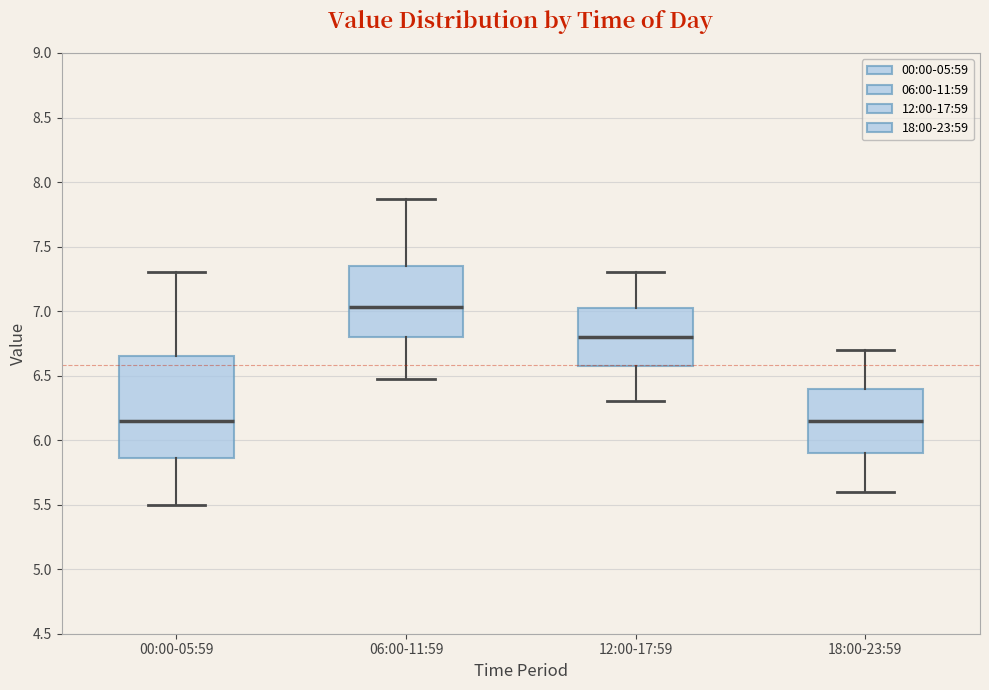

Reading left to right, transcribe this box plot: for each box, give where its median line is, the range the box spans, and where its two whiskers end, as read against the y-axis. The values are not printed on the chart, so give them approximately, as read against the axis.

00:00-05:59: median 6.15, box 5.85 to 6.65, whiskers 5.50 to 7.30
06:00-11:59: median 7.05, box 6.80 to 7.35, whiskers 6.45 to 7.85
12:00-17:59: median 6.80, box 6.60 to 7.05, whiskers 6.30 to 7.30
18:00-23:59: median 6.15, box 5.90 to 6.40, whiskers 5.60 to 6.70